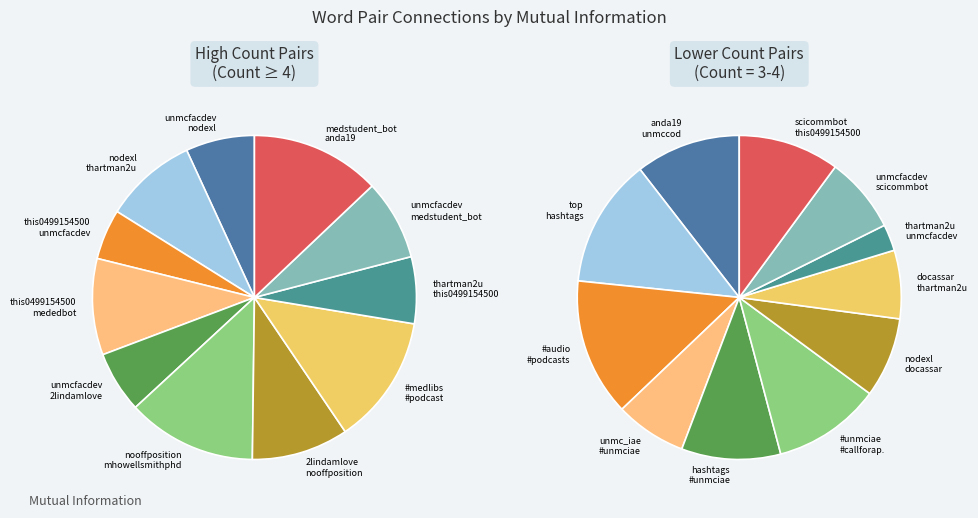

Is there any slice that represents more than half of the pie?

No